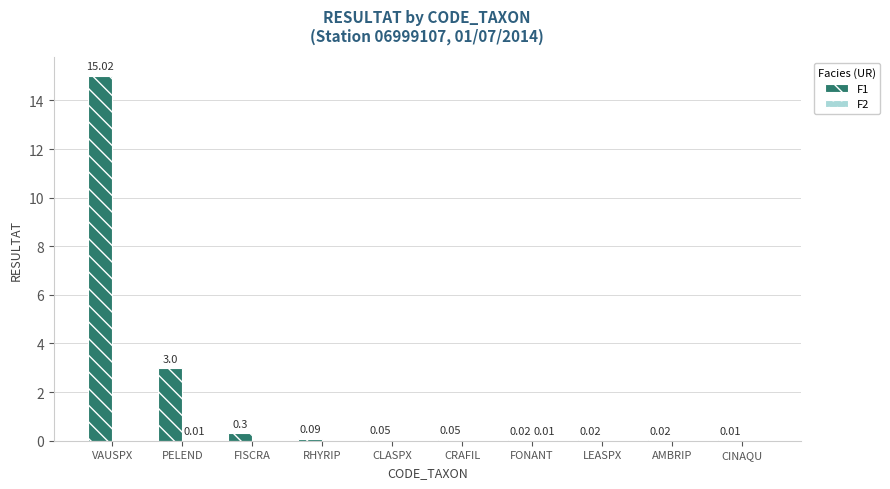

What is the sum of all F1 values?

18.6